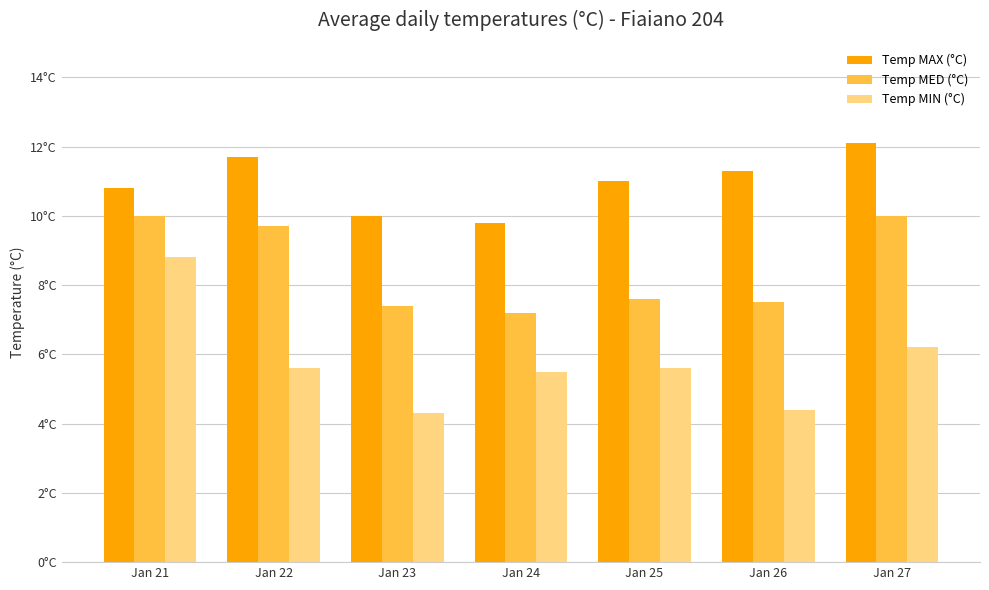

Are the bars grouped side by side (vs. stacked)?

Yes